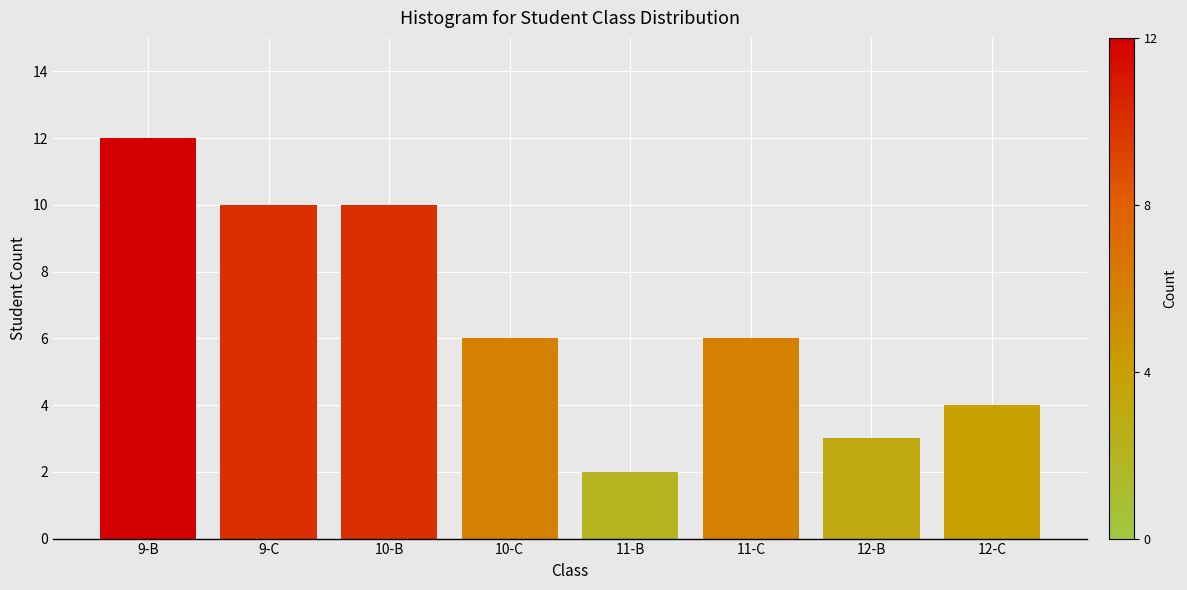

Reading right to left, what are all the values shown in this chart?

4	3	6	2	6	10	10	12